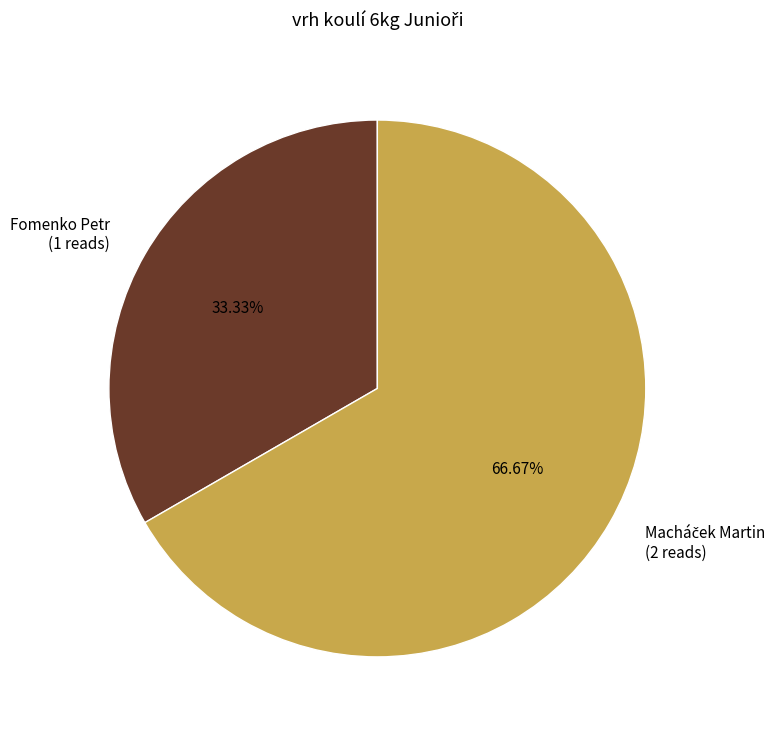

Is there a majority slice in this chart?

Yes